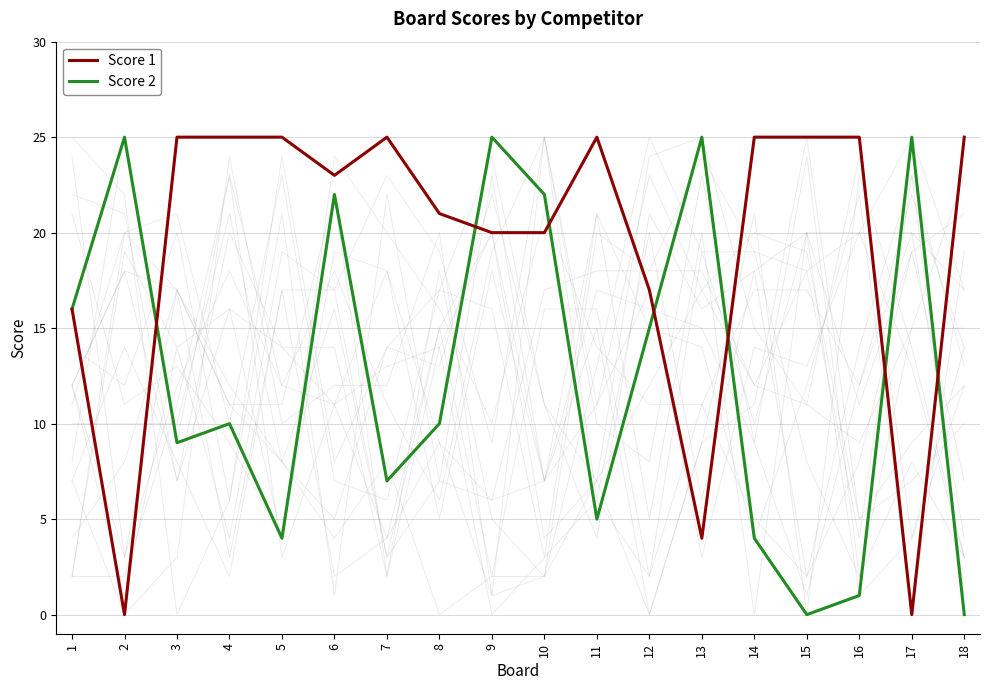

Which series has the largest range (max minus min)?

Score 1